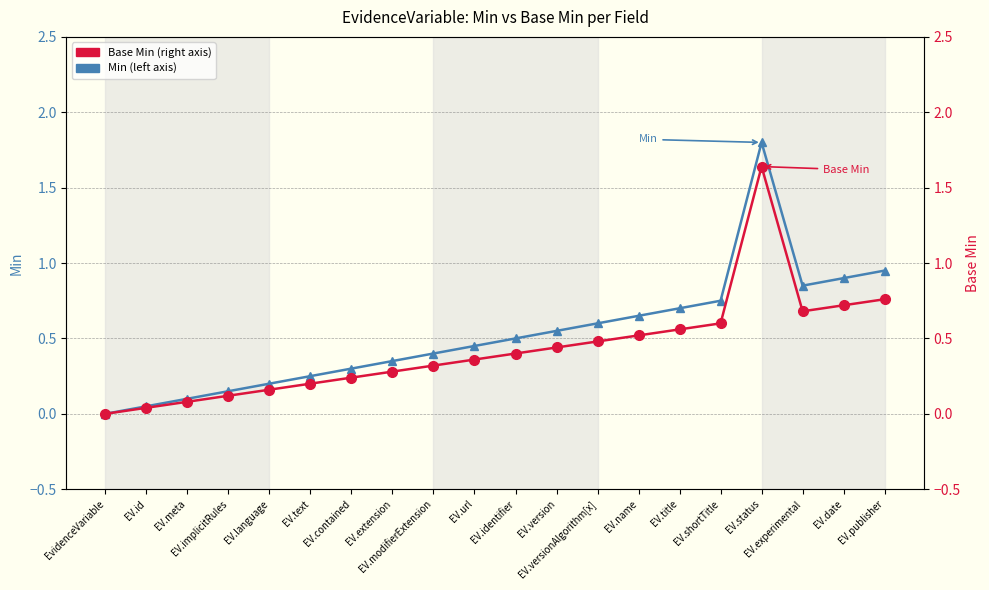

Which has a higher value, EV.title or EV.shortTitle?

EV.shortTitle